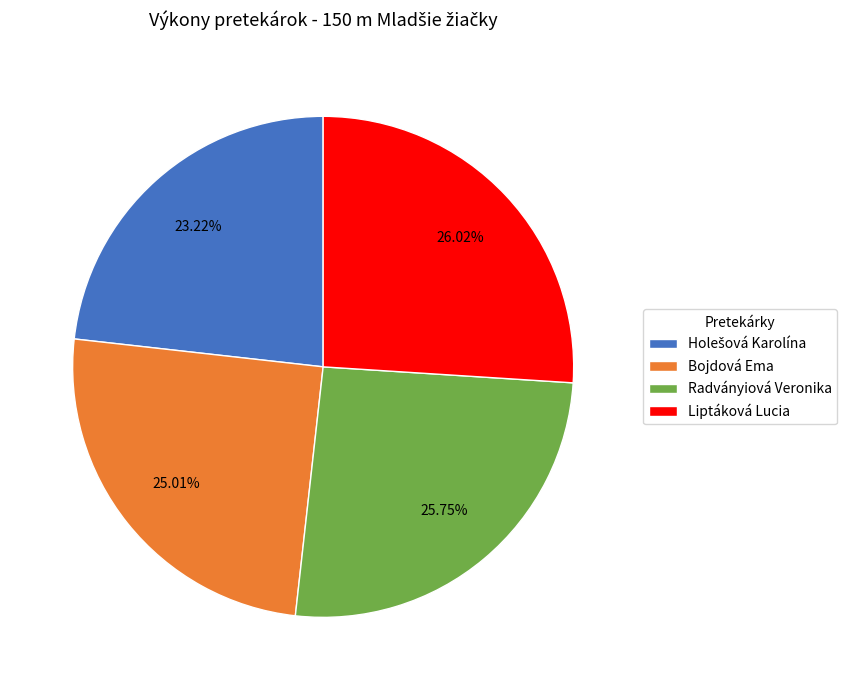

Does Bojdová Ema represent more than half of the total?

No